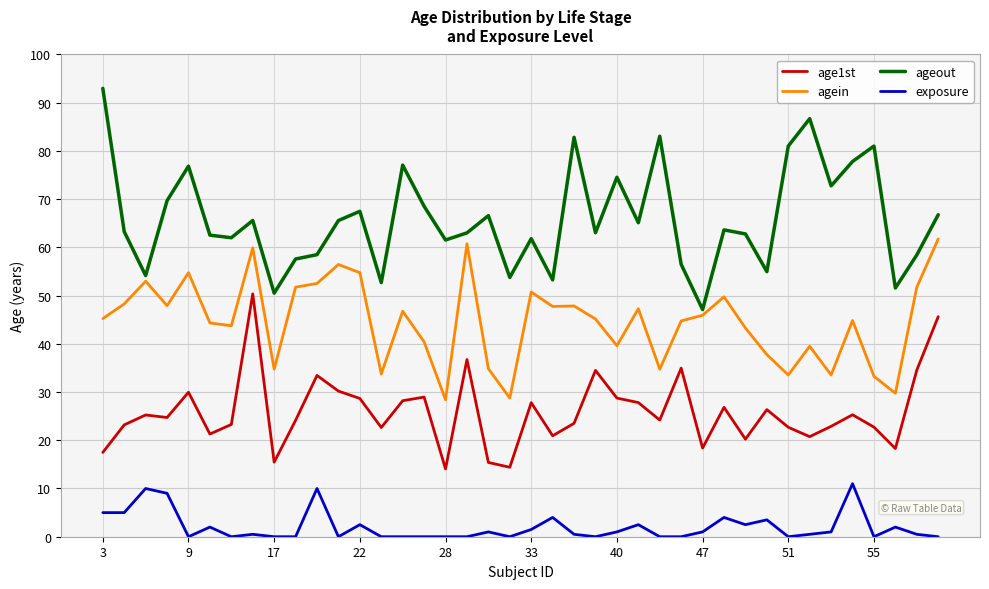

Rank the series by their maximum value, from highest to lowest.

ageout, agein, age1st, exposure